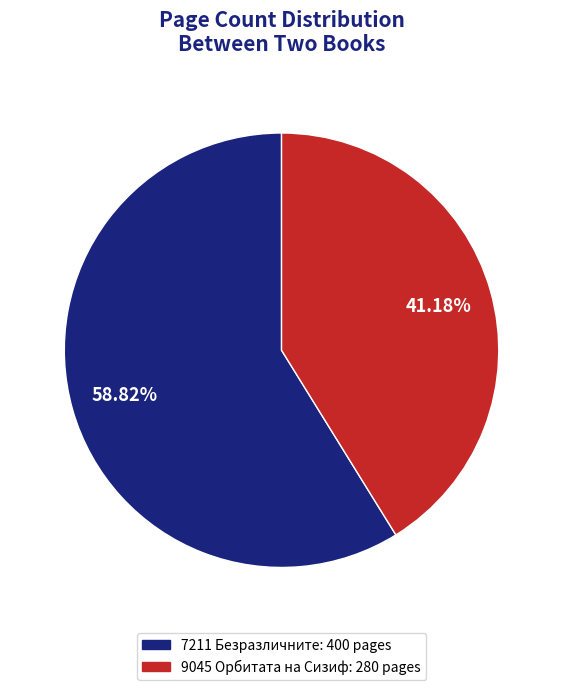

Count the number of slices in the pie.

2